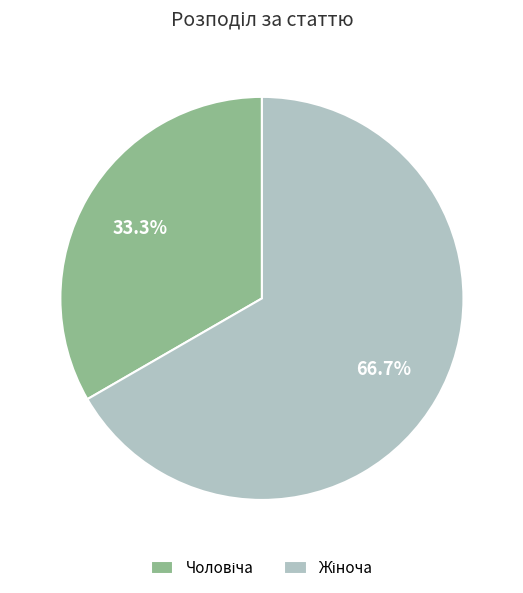

Does any single category account for the majority?

Yes